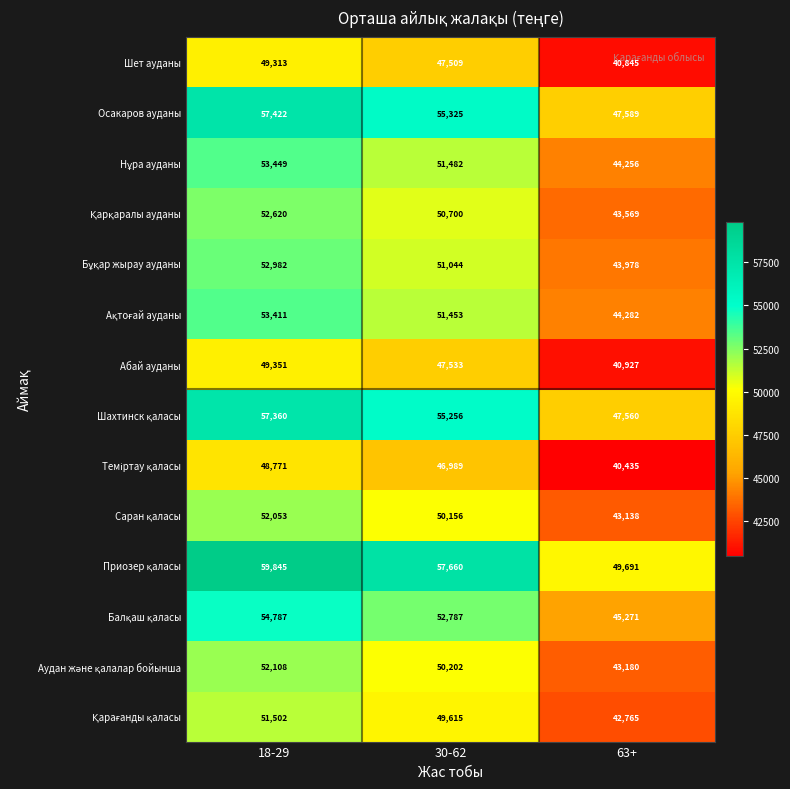

What is the total value across all series at 18-29?

744974